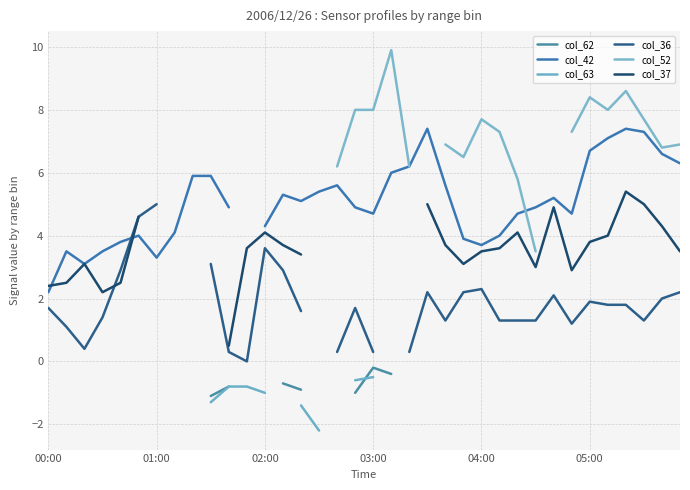

At 17, list the series in order from smallest to largest.

col_62, col_63, col_36, col_42, col_52, col_37